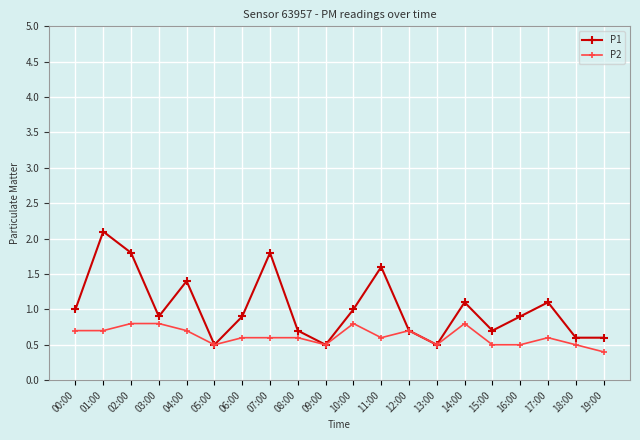

Reading left to right, extract all data points from this chart.

P1: 00:00=1.0	01:00=2.1	02:00=1.8	03:00=0.9	04:00=1.4	05:00=0.5	06:00=0.9	07:00=1.8	08:00=0.7	09:00=0.5	10:00=1.0	11:00=1.6	12:00=0.7	13:00=0.5	14:00=1.1	15:00=0.7	16:00=0.9	17:00=1.1	18:00=0.6	19:00=0.6
P2: 00:00=0.7	01:00=0.7	02:00=0.8	03:00=0.8	04:00=0.7	05:00=0.5	06:00=0.6	07:00=0.6	08:00=0.6	09:00=0.5	10:00=0.8	11:00=0.6	12:00=0.7	13:00=0.5	14:00=0.8	15:00=0.5	16:00=0.5	17:00=0.6	18:00=0.5	19:00=0.4